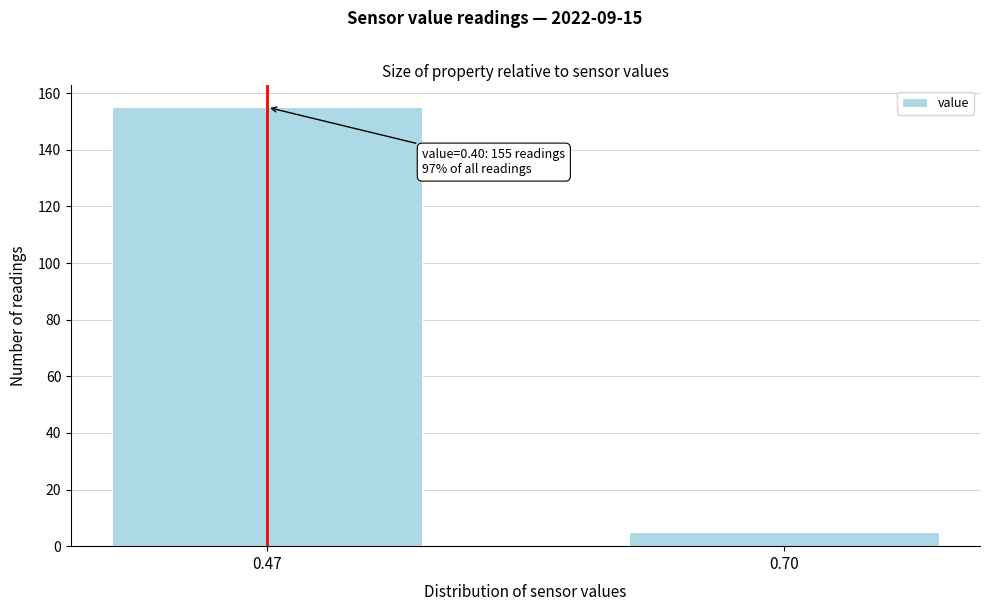

Reading left to right, list all the values displayed in this chart.

0.47=155	0.70=5